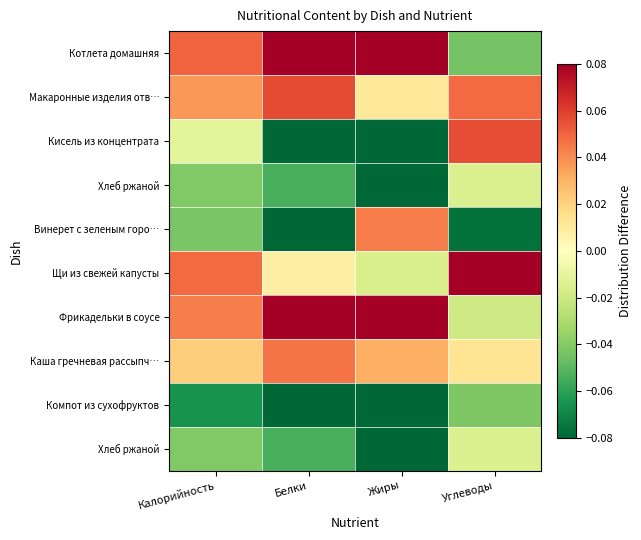

What is the spread (max minus min) of values at Калорийность?

0.1